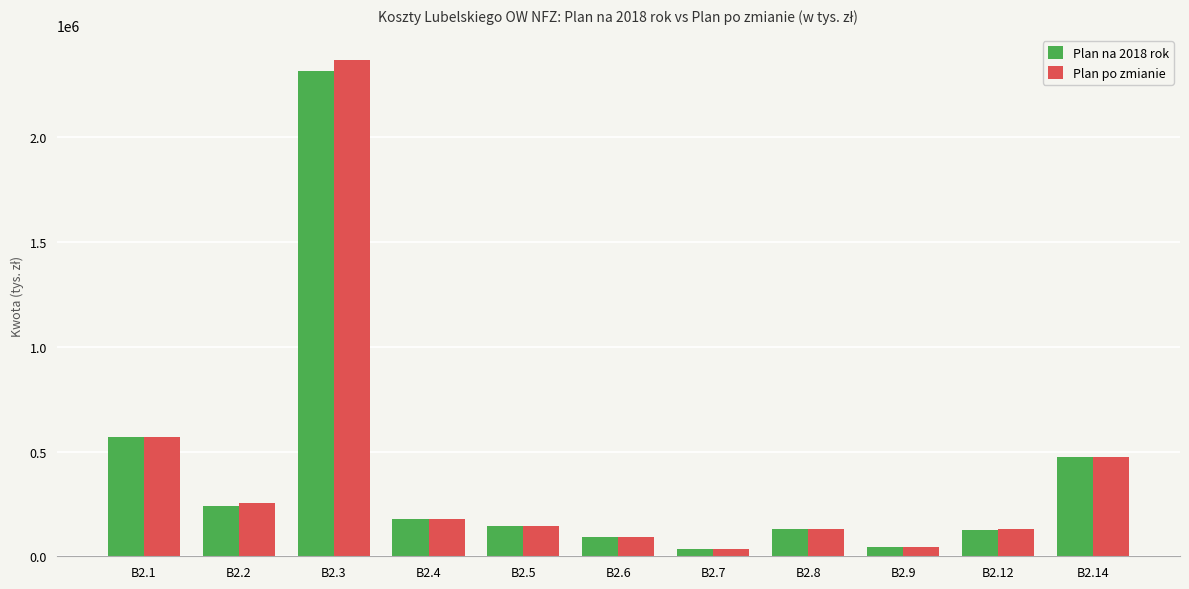

What is the sum of all Plan na 2018 rok values?

4341932